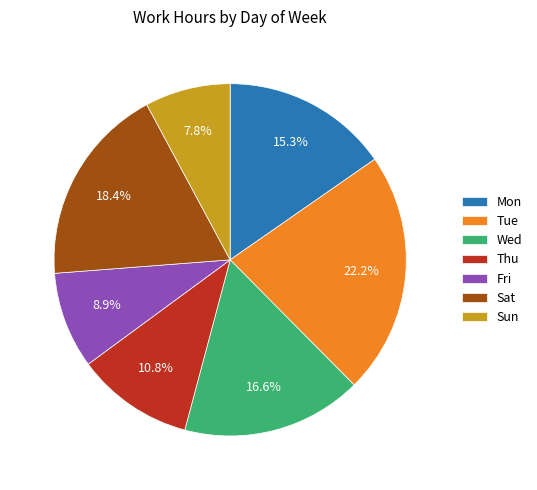

Between Thu and Sat, which is larger?

Sat